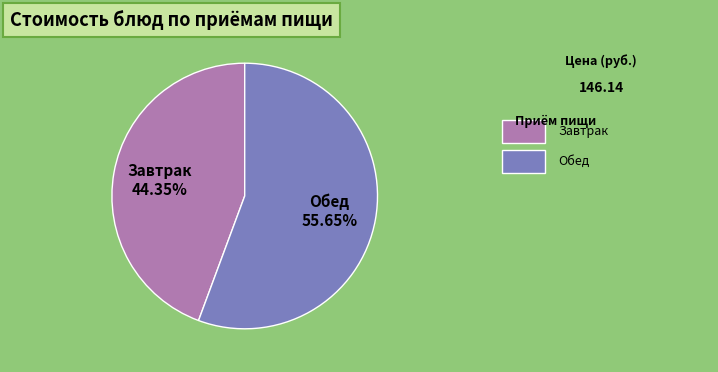

Which category has the biggest portion of the pie?

Обед